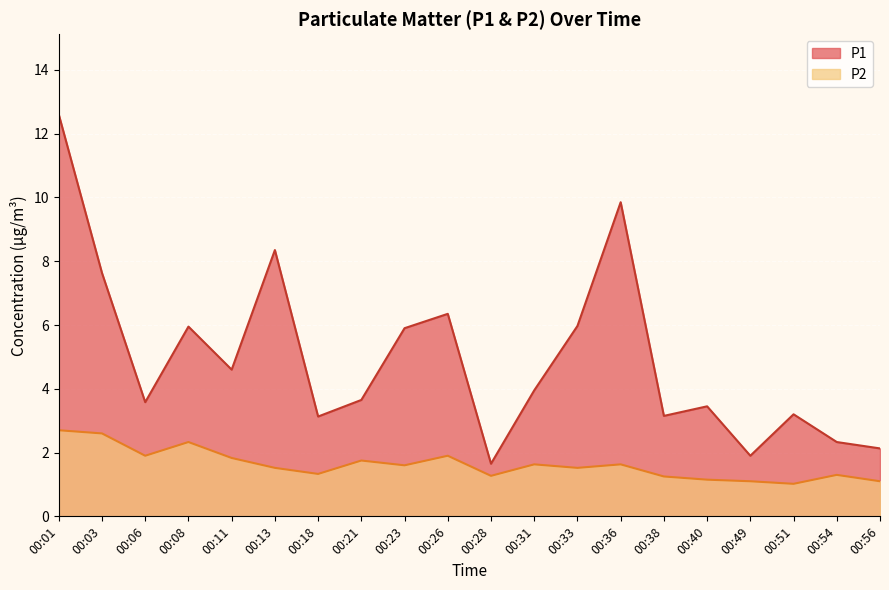

How many lines are shown in the chart?

2